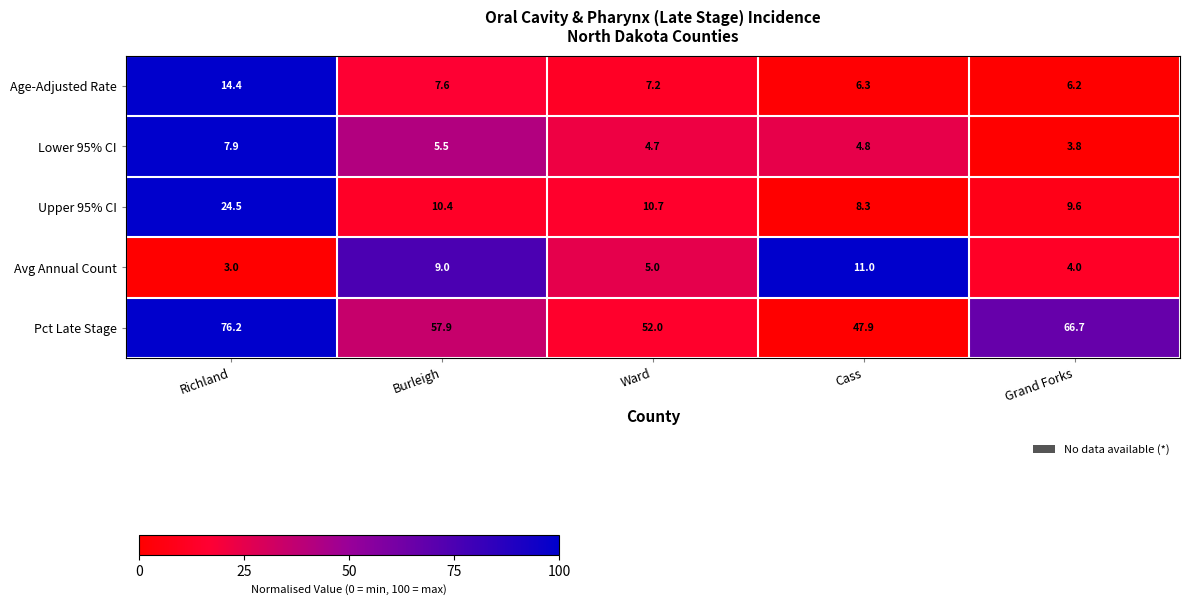

What is the total value across all series at Cass?

78.3